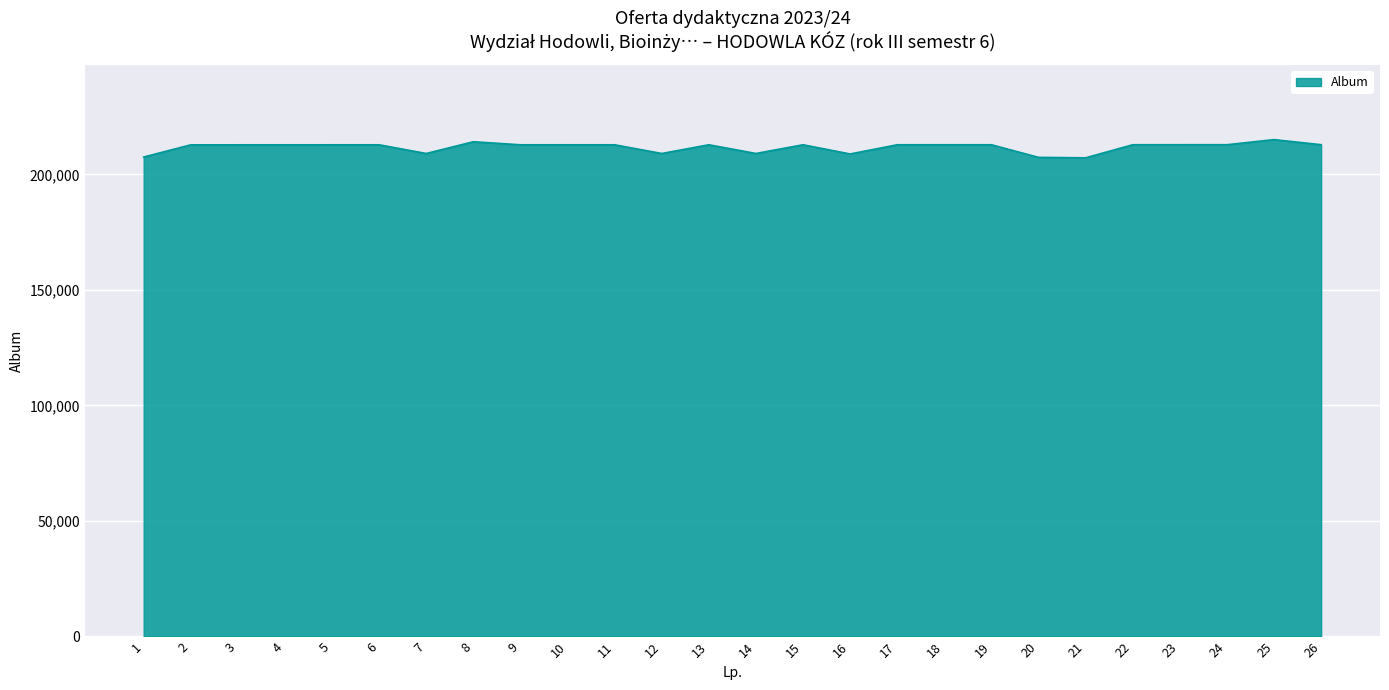

Which has a higher value, 25 or 7?

25